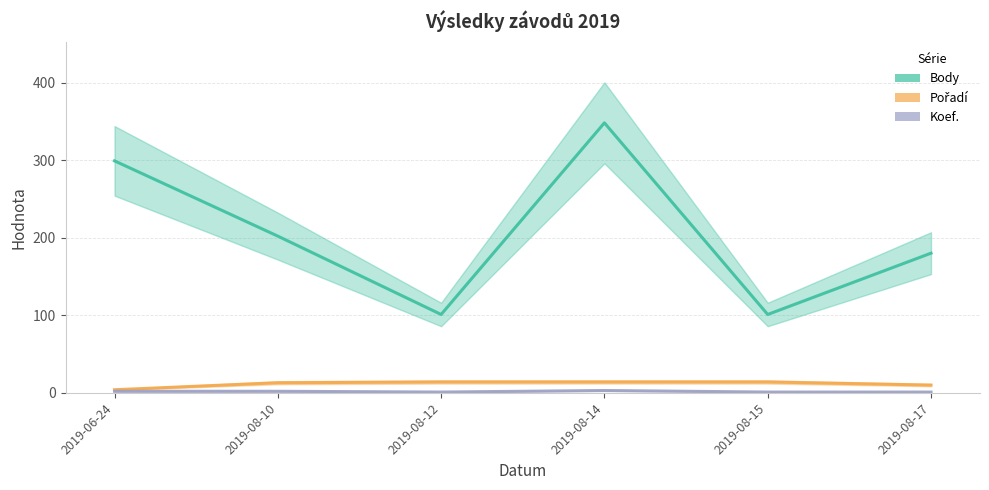

How many Pořadí values are between 10 and 14?

5